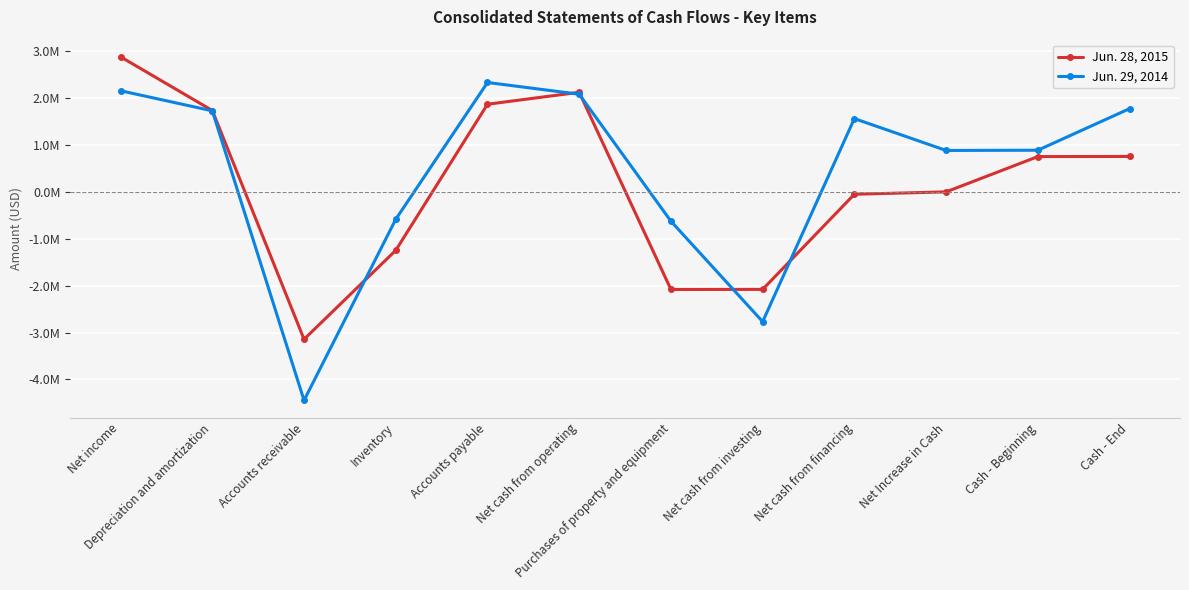

True or false: Jun. 29, 2014 has more than 1 points higher than both neighbors.

True